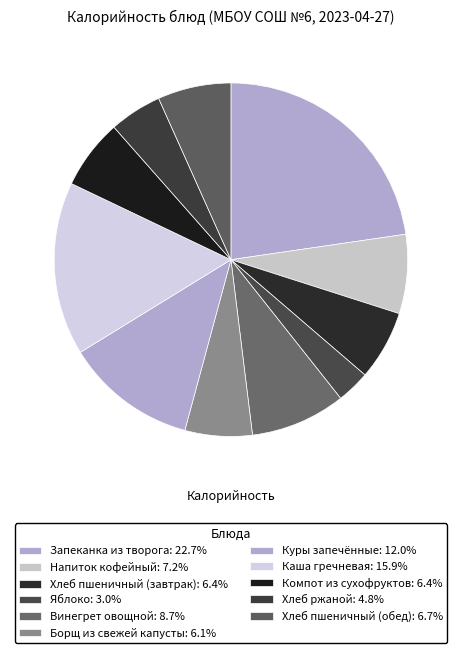

How many slices are in this pie chart?

11